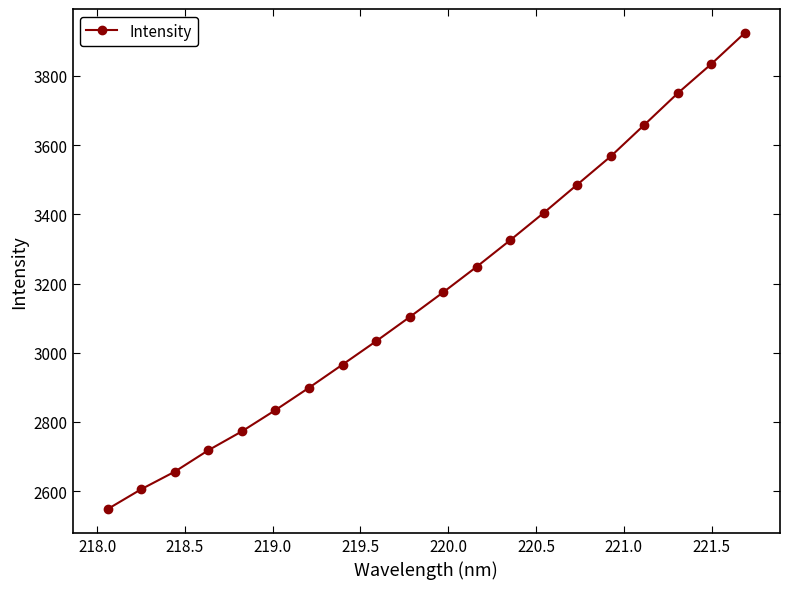

What is the difference between the maximum and second lowest values?

1319.3